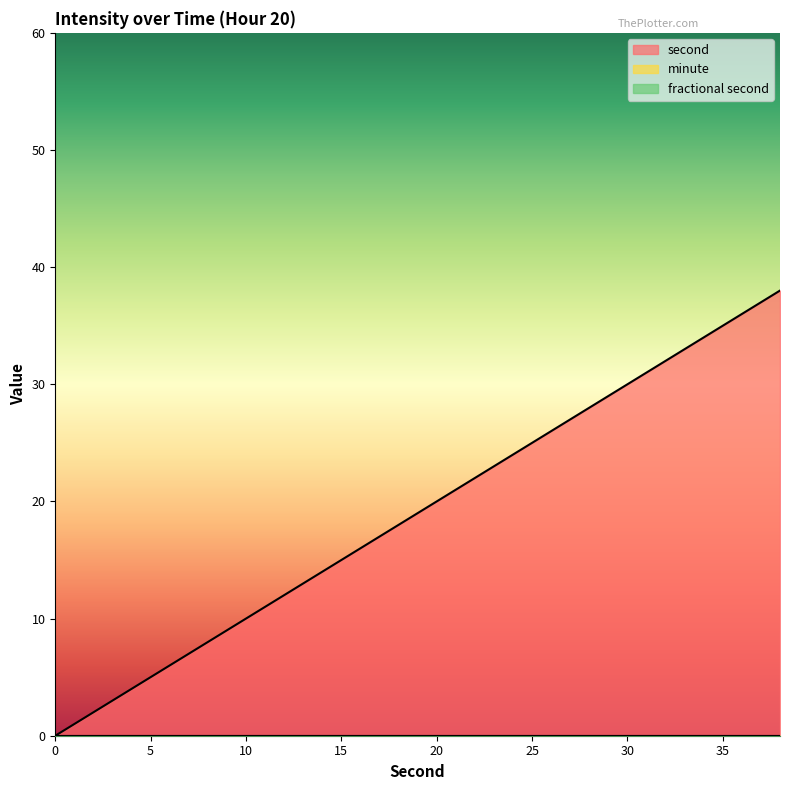

At 26, list the series in order from largest to smallest.

second, minute, fractional second